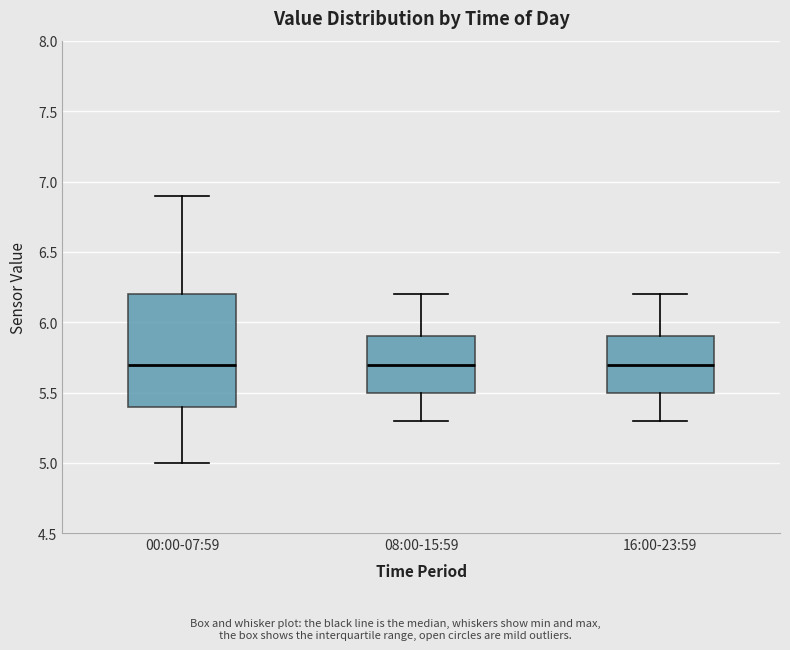

Reading left to right, read every box against the y-axis: the position of its median line, the range the box covers, and the ends of its whiskers. The values are not printed on the chart, so give them approximately, as read against the axis.

00:00-07:59: median 5.7, box 5.4 to 6.2, whiskers 5.0 to 6.9
08:00-15:59: median 5.7, box 5.5 to 5.9, whiskers 5.3 to 6.2
16:00-23:59: median 5.7, box 5.5 to 5.9, whiskers 5.3 to 6.2